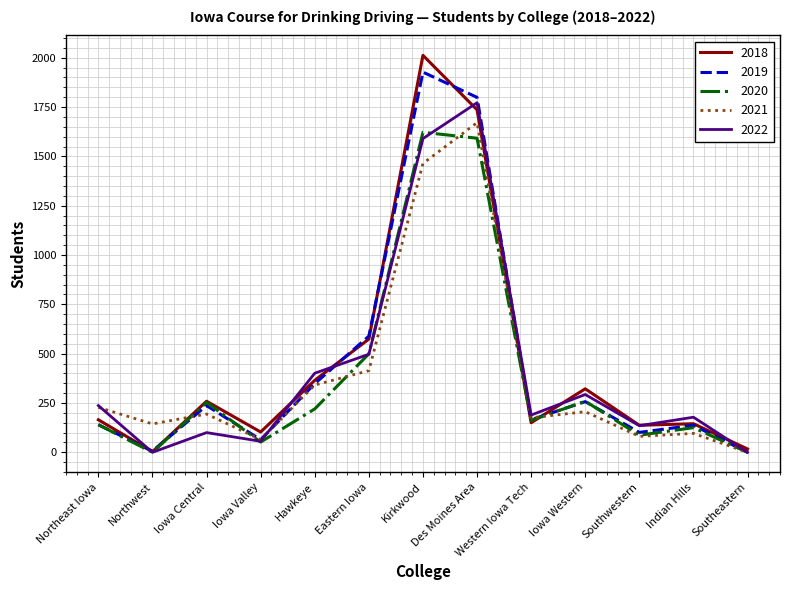

Does the chart have visible grid lines?

Yes